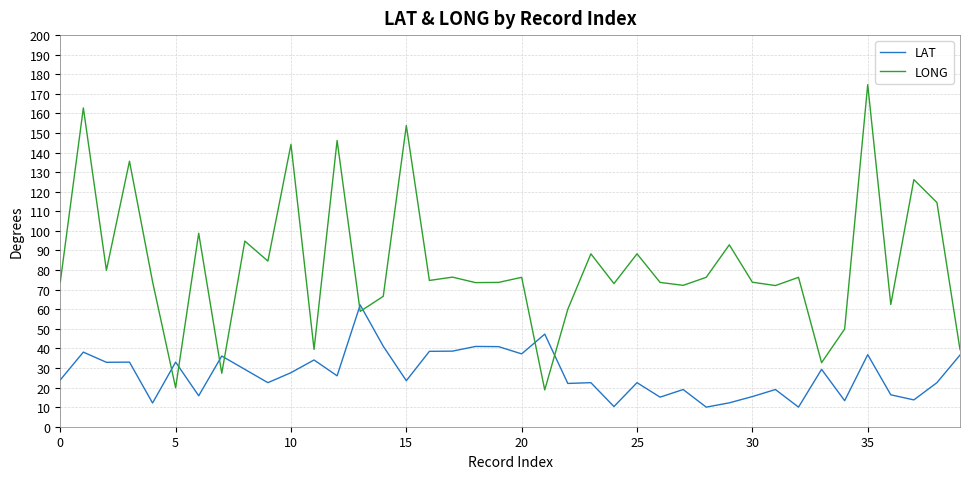

List the series in order of their overall mean, lowest first.

LAT, LONG